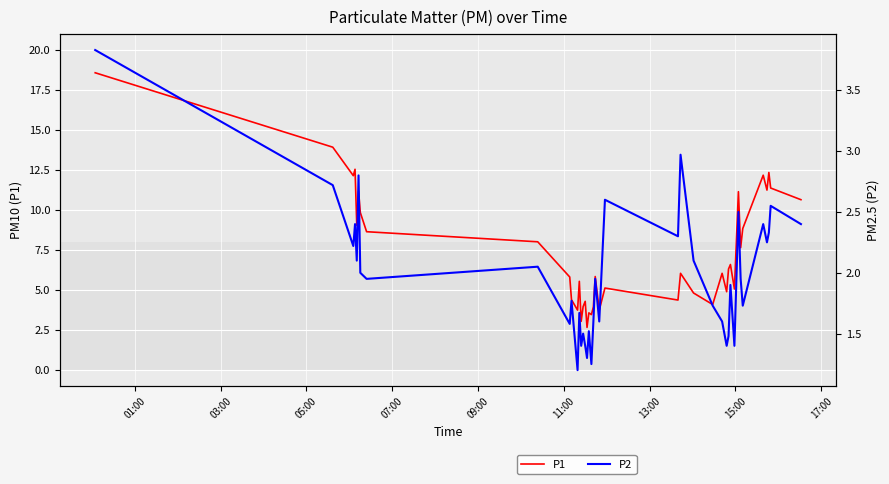

What is the highest value of the P1 series?

18.6